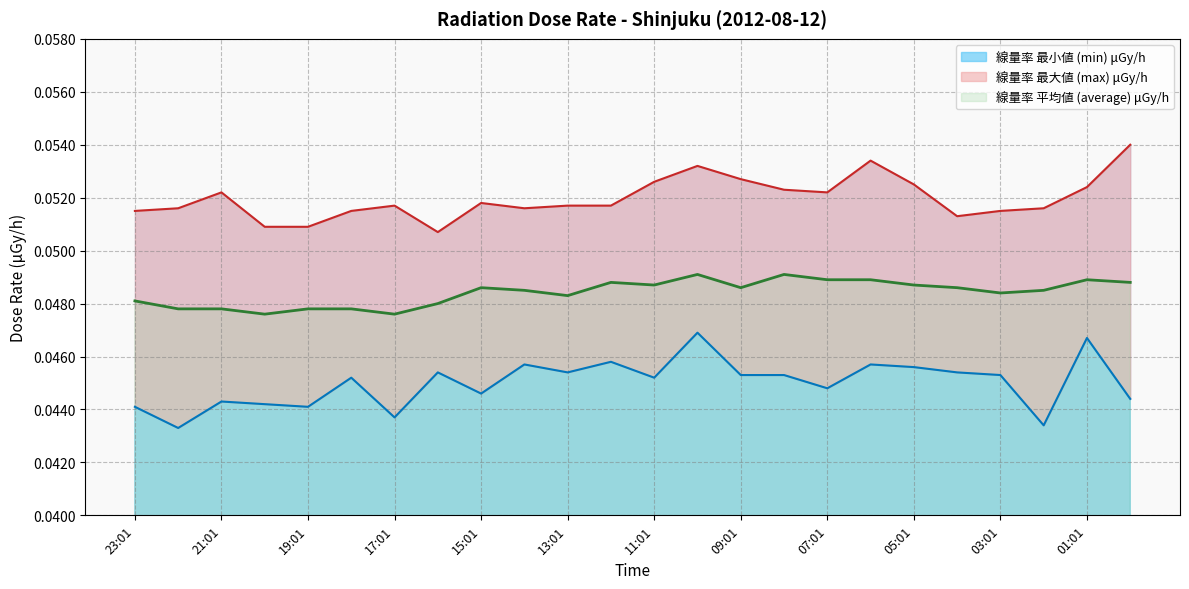

List the labels in order of 線量率 最小値 (min) μGy/h value, smallest first.

22:01, 02:01, 17:01, 23:01, 19:01, 20:01, 21:01, 00:01, 15:01, 07:01, 18:01, 11:01, 09:01, 08:01, 03:01, 16:01, 13:01, 04:01, 05:01, 14:01, 06:01, 12:01, 01:01, 10:01